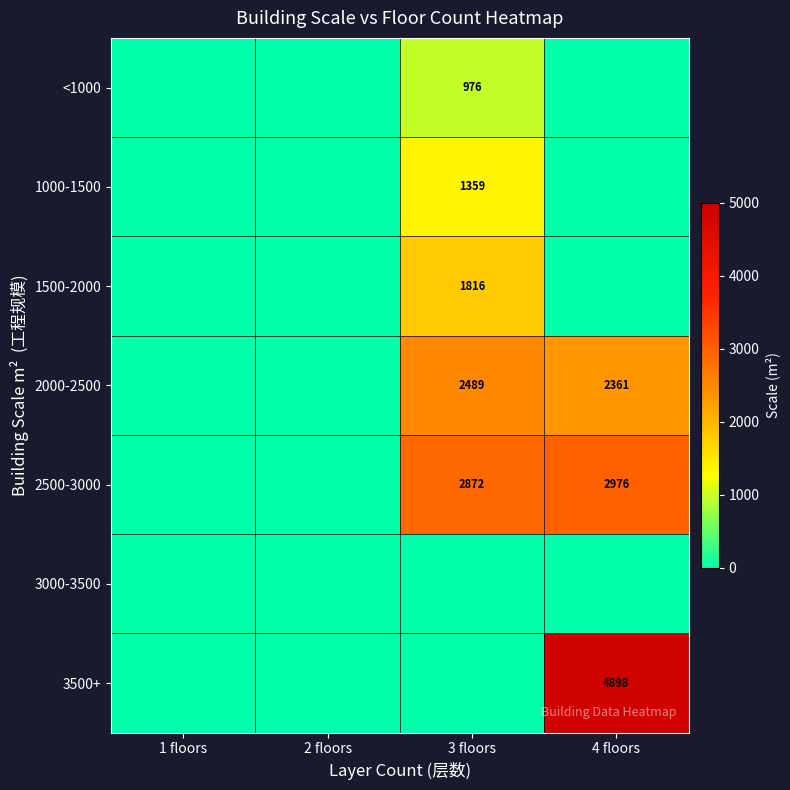

What is the total value across all series at 4 floors?

10234.0